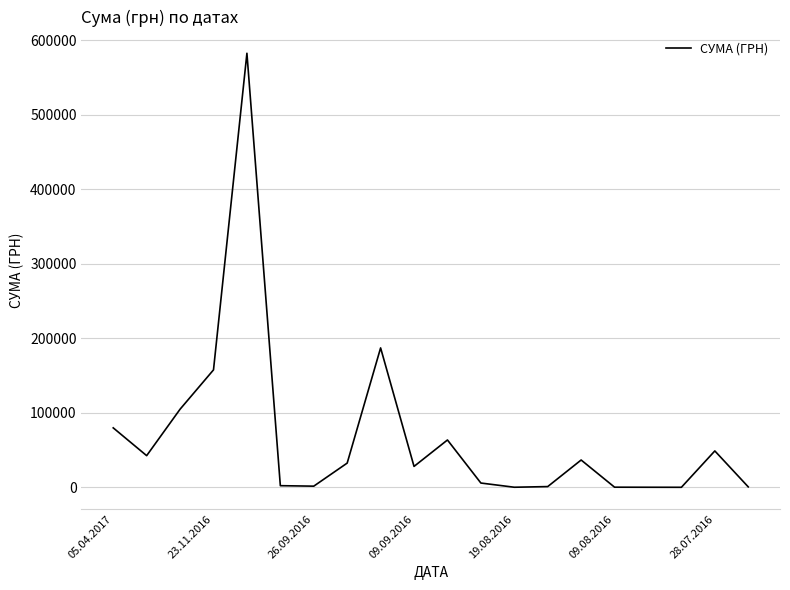

How many distinct data groups are displayed?

1